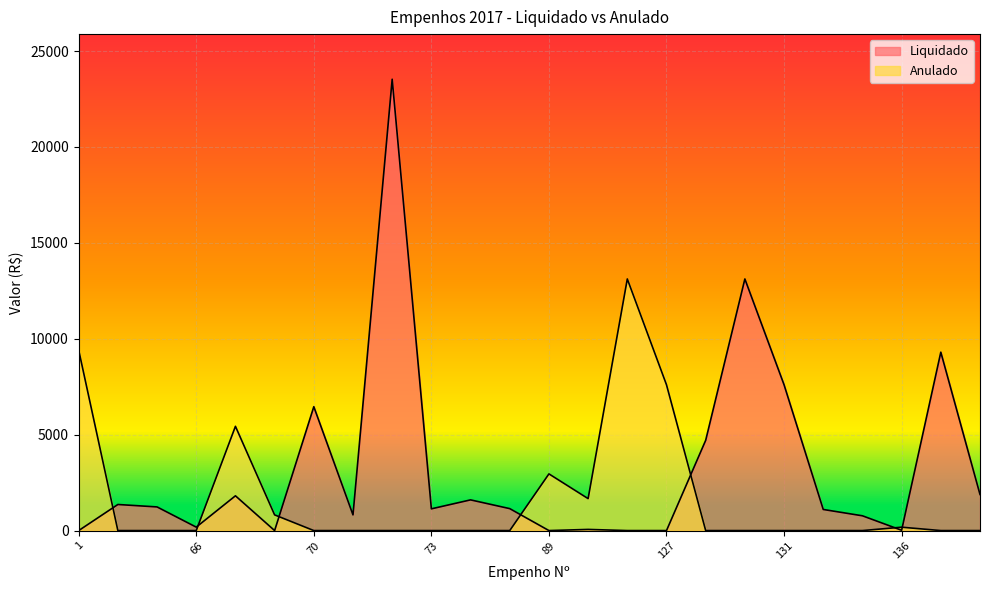

Reading right to left, extract all data points from this chart.

Liquidado: 156=1882.6	155=9300.0	136=16.0	135=770.0	134=1100.0	131=7600.0	129=13116.7	128=4705.8	127=0.0	125=0.0	121=60.0	89=0.0	88=1144.0	84=1600.0	73=1132.8	72=23528.9	71=817.5	70=6458.4	69=0.0	68=1812.0	66=179.0	64=1232.4	4=1359.4	1=0.0
Anulado: 156=0.0	155=0.0	136=176.0	135=0.0	134=0.0	131=0.0	129=0.0	128=0.0	127=7600.0	125=13116.7	121=1665.0	89=2954.6	88=0.0	84=0.0	73=0.0	72=0.0	71=0.0	70=0.0	69=817.5	68=5434.8	66=0.0	64=0.0	4=0.0	1=9411.6